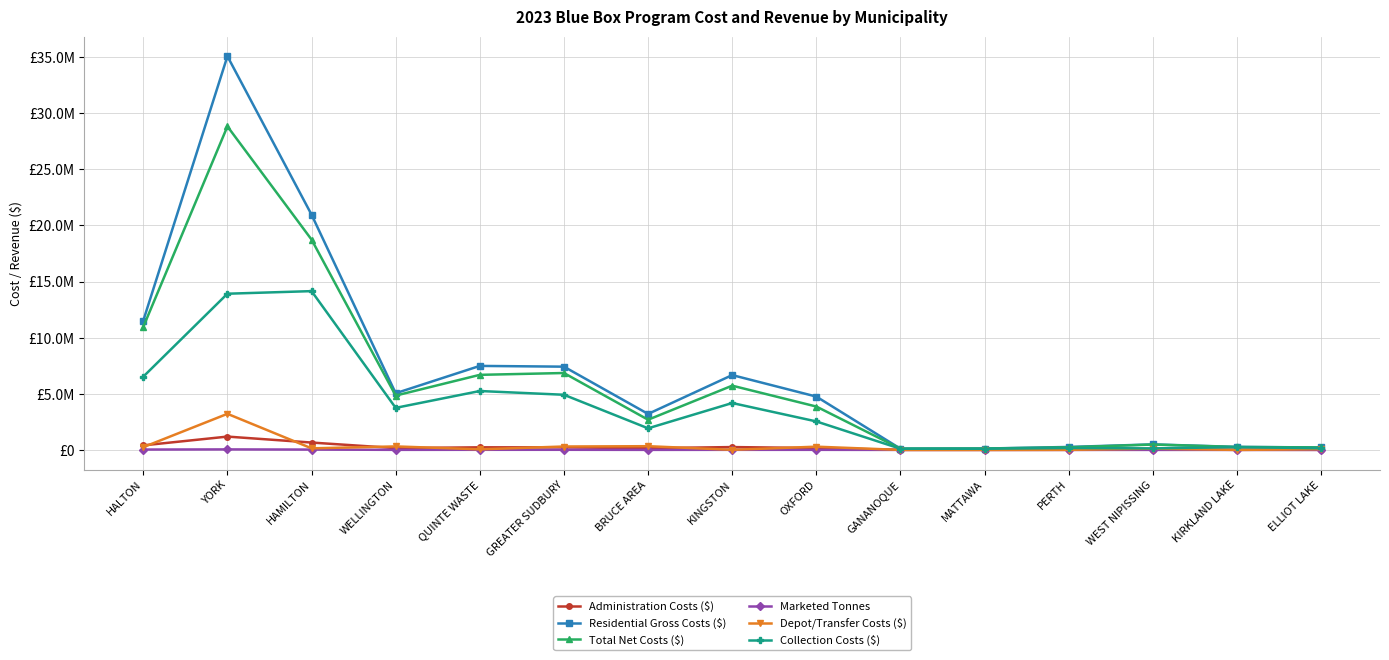

What is the spread (max minus min) of values at KINGSTON?

6660887.0